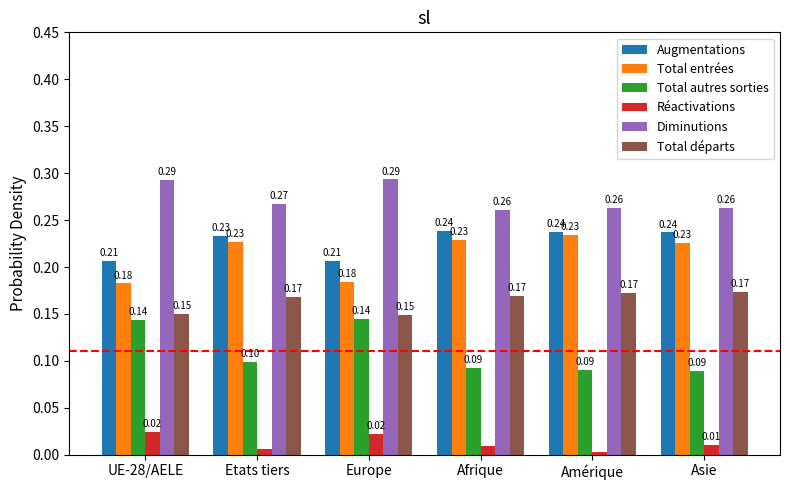

What is the sum of all Diminutions values?

1.6